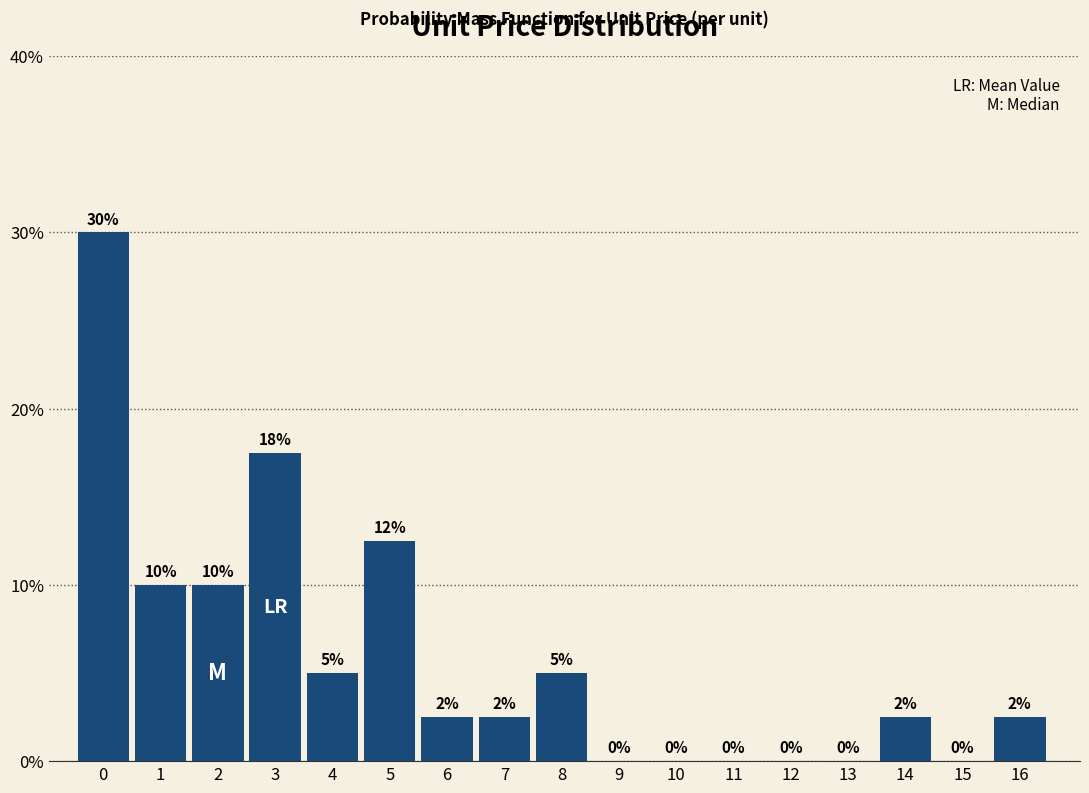

True or false: the data shows 2.5 at 6.

True